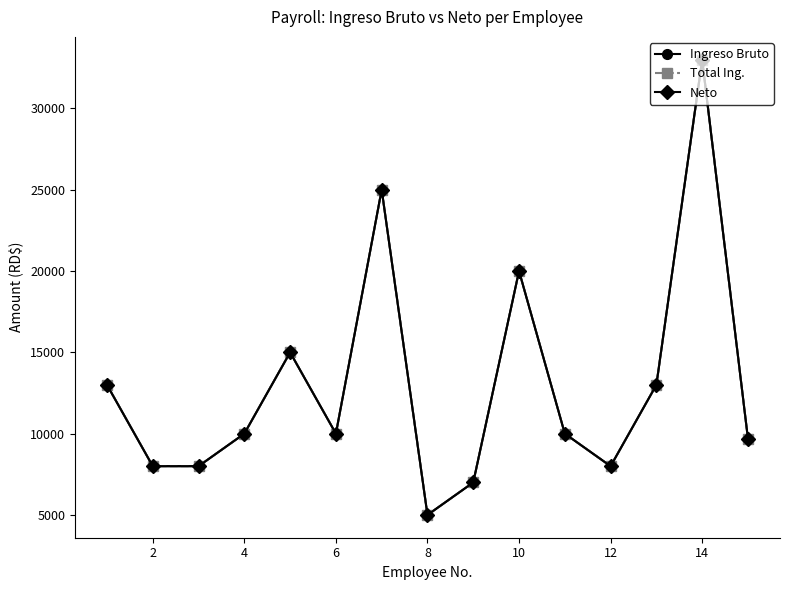

Does the chart have visible grid lines?

No